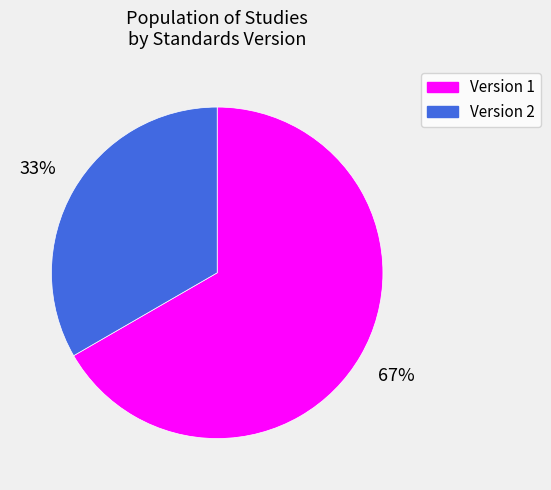

Is there any slice that represents more than half of the pie?

Yes